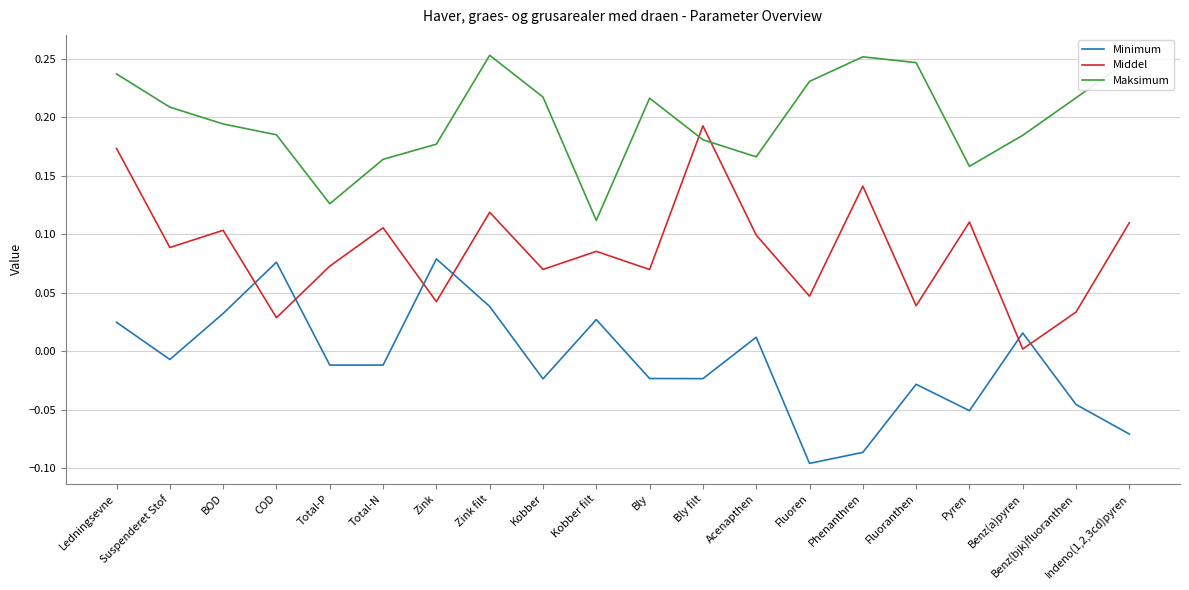

At which category is the sum across all series the highest?

Ledningsevne